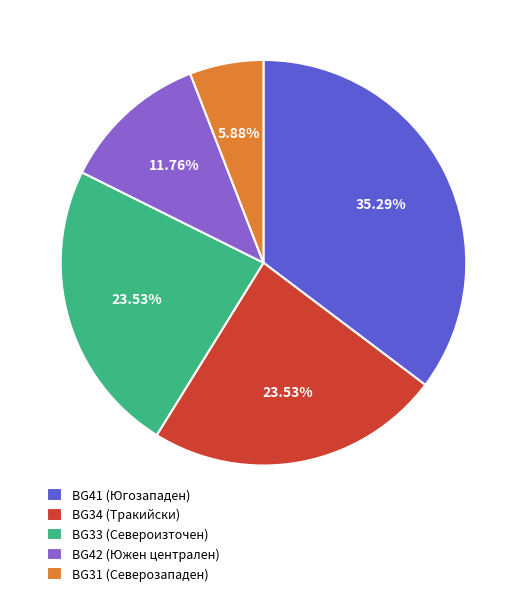

Which slice is the smallest?

BG31 (Северозападен)